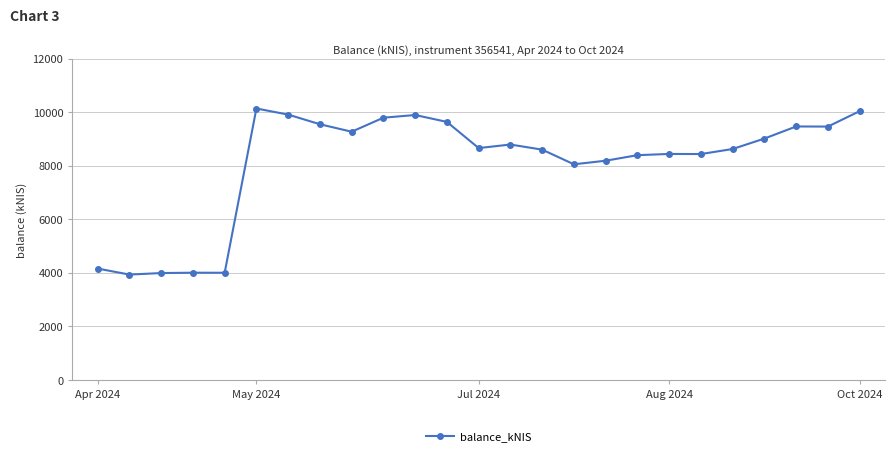

What is the sum of all values?

202443.2